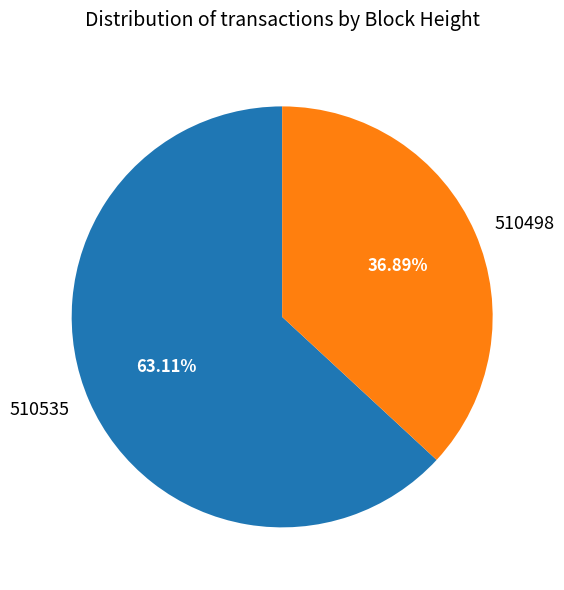

The 510535 slice represents 51% of the pie. True or false?

False